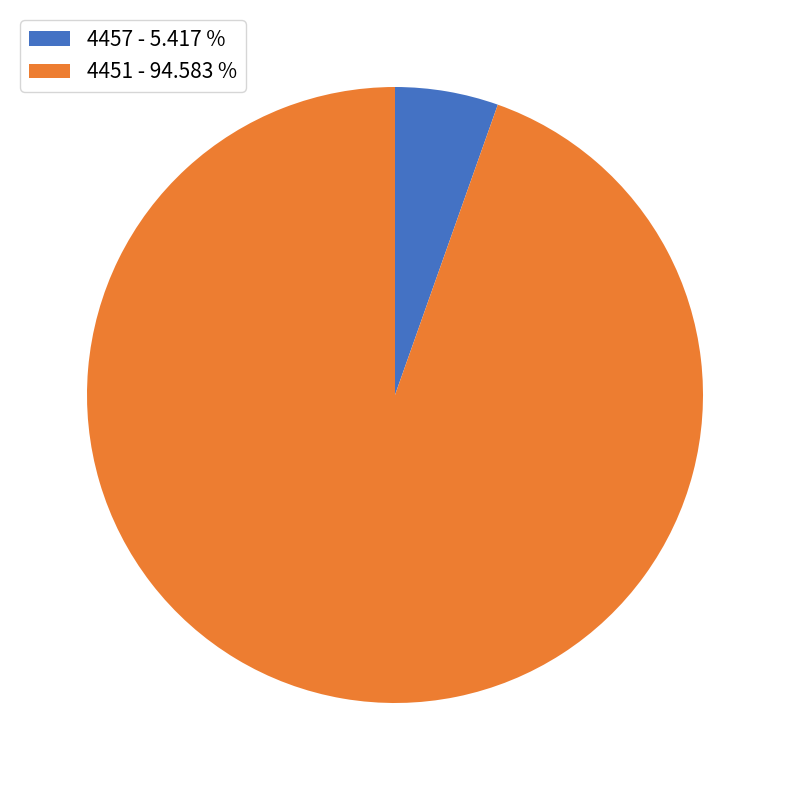

Approximately how many times larger is the value at 4451 compared to 4457?

17.5